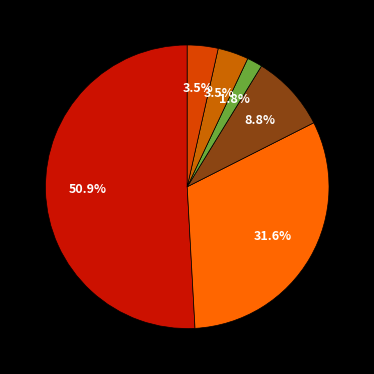

Which category has the biggest portion of the pie?

eBook